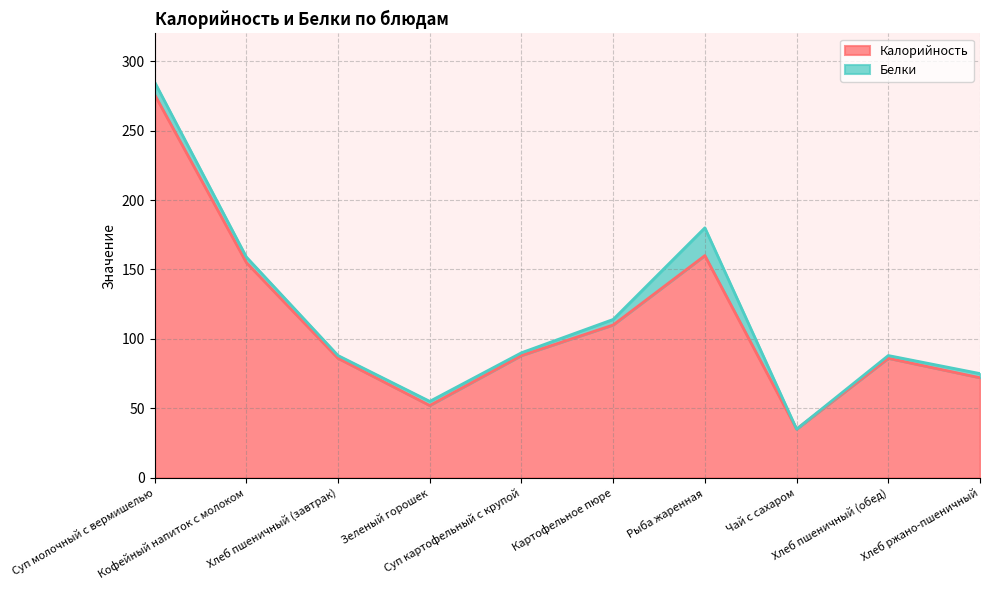

The value at Картофельное пюре is 110. True or false?

True